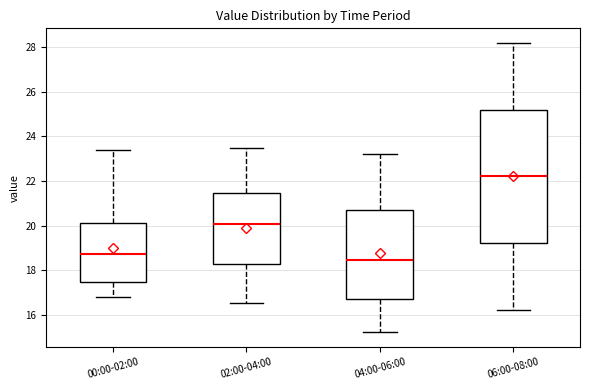

Reading left to right, transcribe this box plot: for each box, give where its median line is, the range the box spans, and where its two whiskers end, as read against the y-axis. The values are not printed on the chart, so give them approximately, as read against the axis.

00:00-02:00: median 18.8, box 17.4 to 20.2, whiskers 16.8 to 23.4
02:00-04:00: median 20.0, box 18.2 to 21.4, whiskers 16.6 to 23.6
04:00-06:00: median 18.4, box 16.8 to 20.8, whiskers 15.2 to 23.2
06:00-08:00: median 22.2, box 19.2 to 25.2, whiskers 16.2 to 28.2